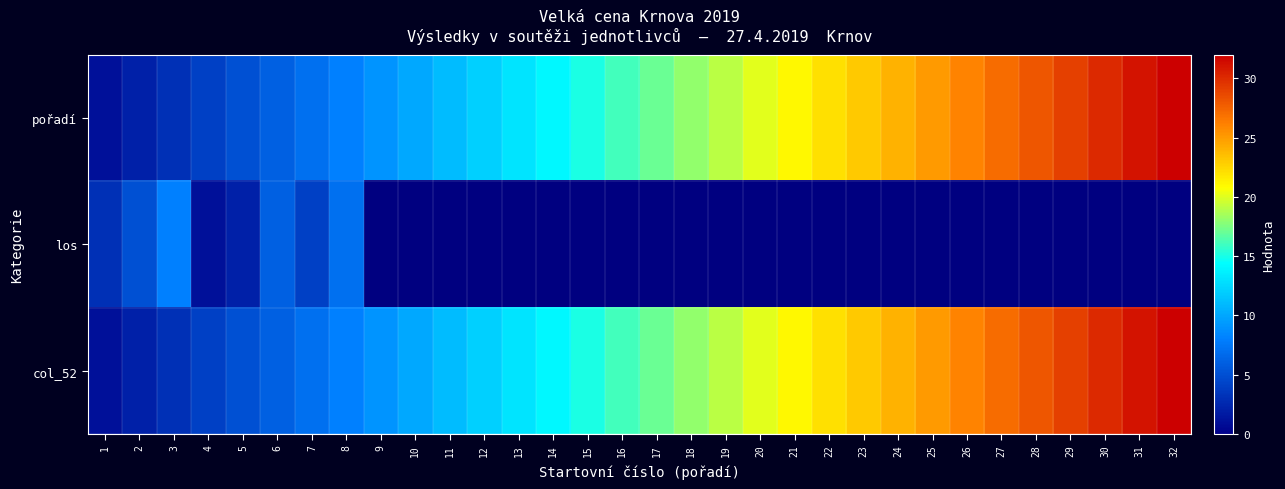

What is the difference between the highest and lowest values at 5?

3.0